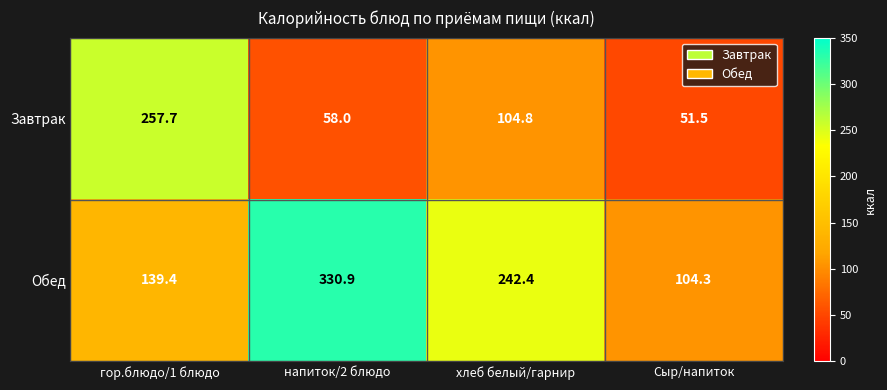

At which category is the sum across all series the highest?

гор.блюдо/1 блюдо